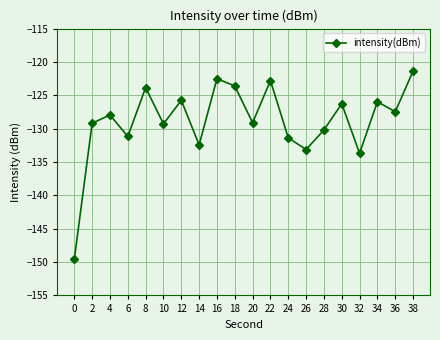

What is the minimum value shown in the chart?

-149.6